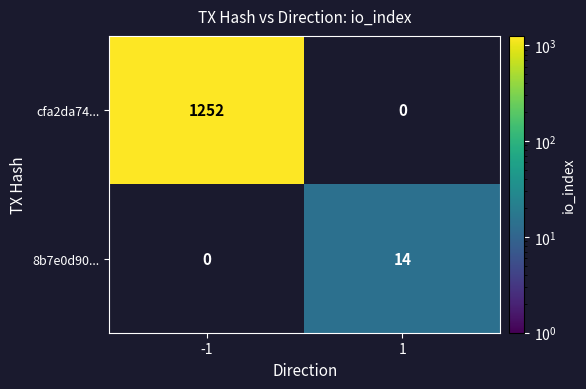

What is the difference between the 8b7e0d90... values at 1 and -1?

14